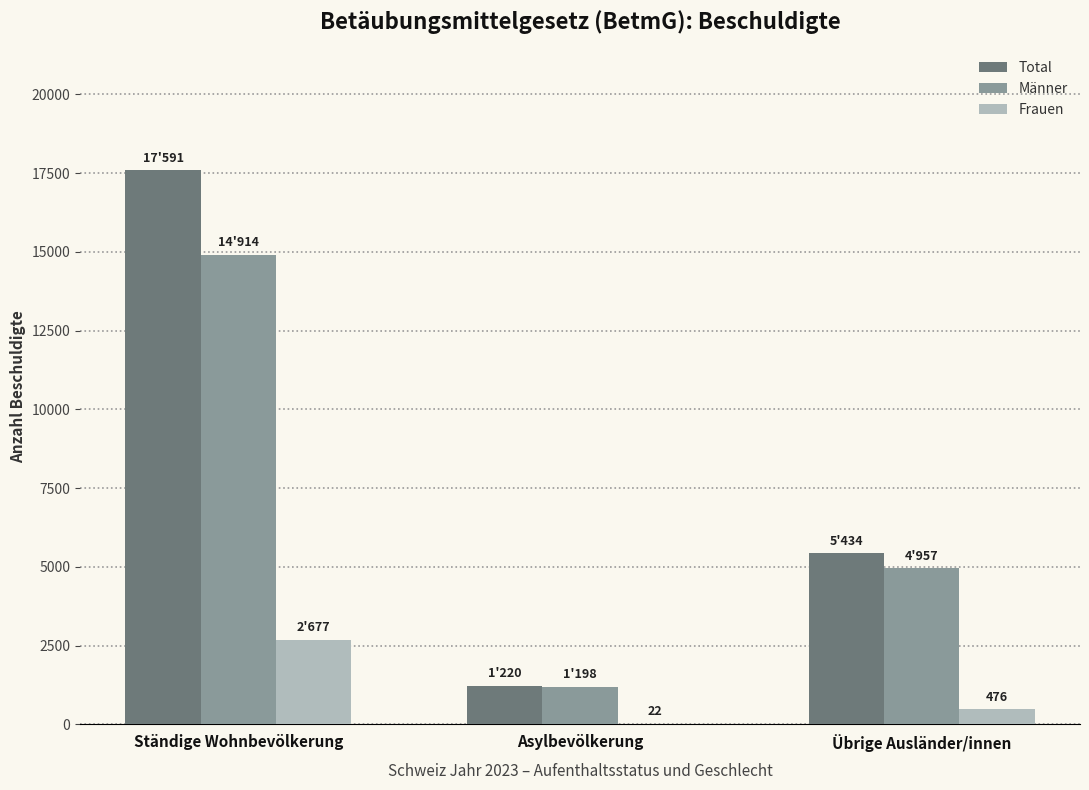

How many categories are shown in the chart?

3